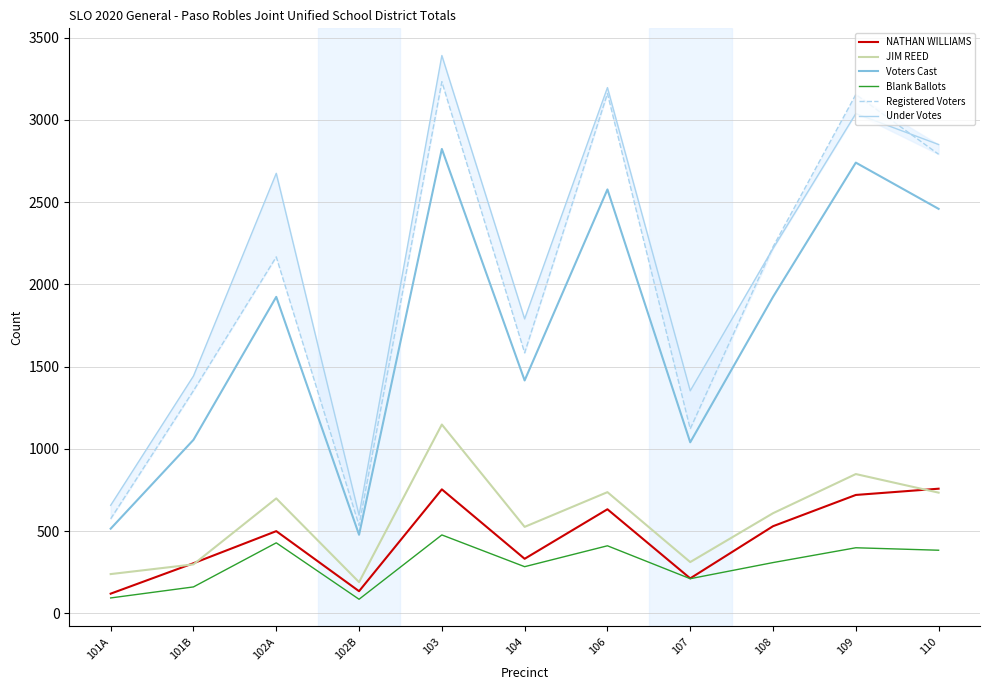

Where is the first local maximum for NATHAN WILLIAMS?

102A